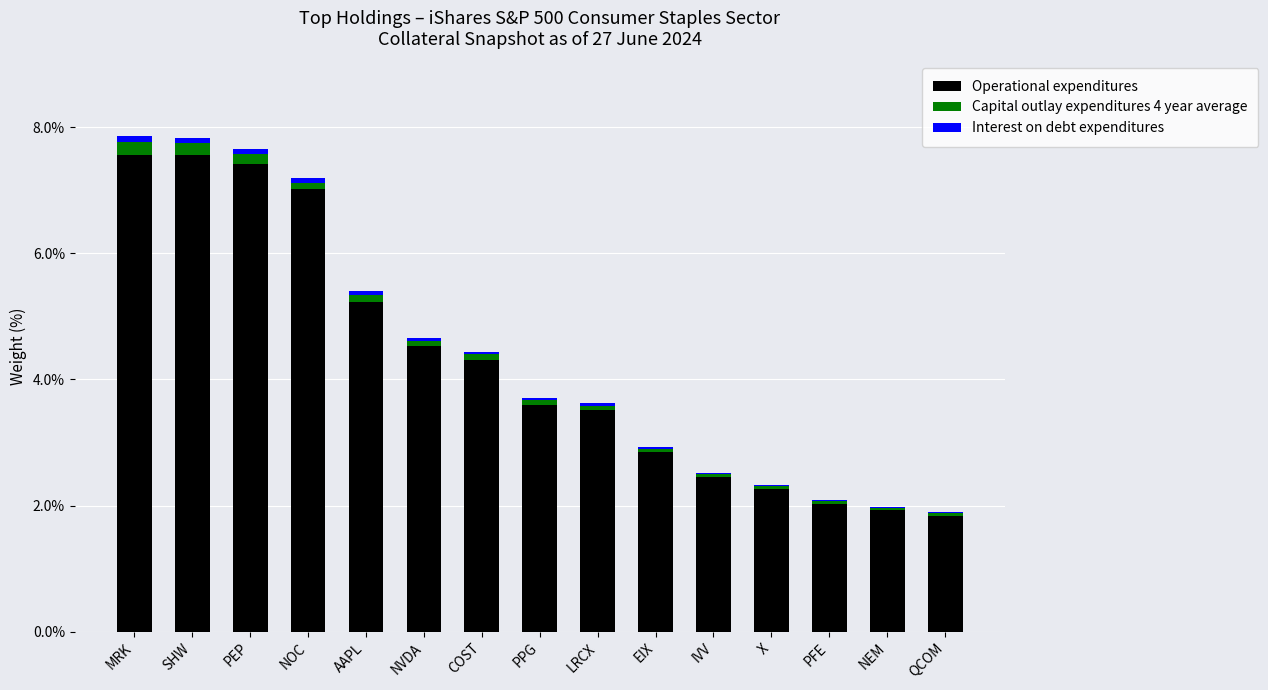

The value of Operational expenditures at QCOM is 0.9. True or false?

False